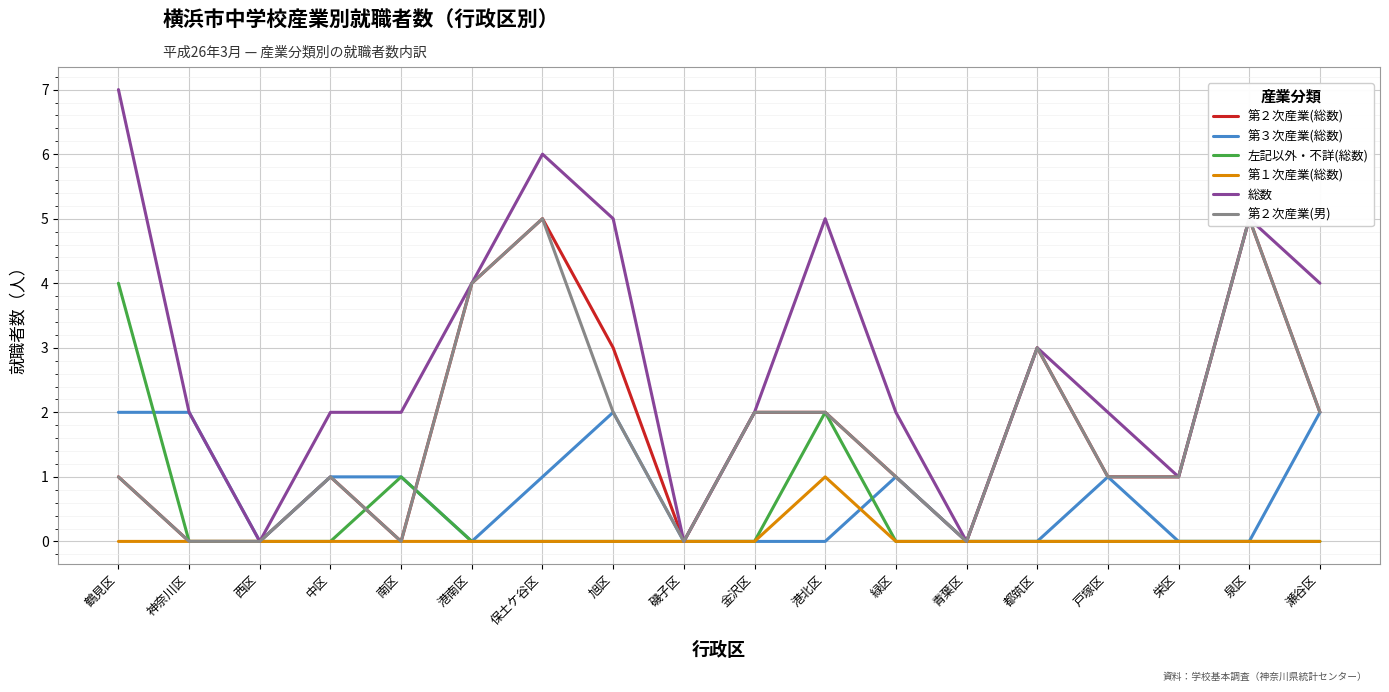

Where is 第２次産業(総数) nearest to the value 2?

金沢区